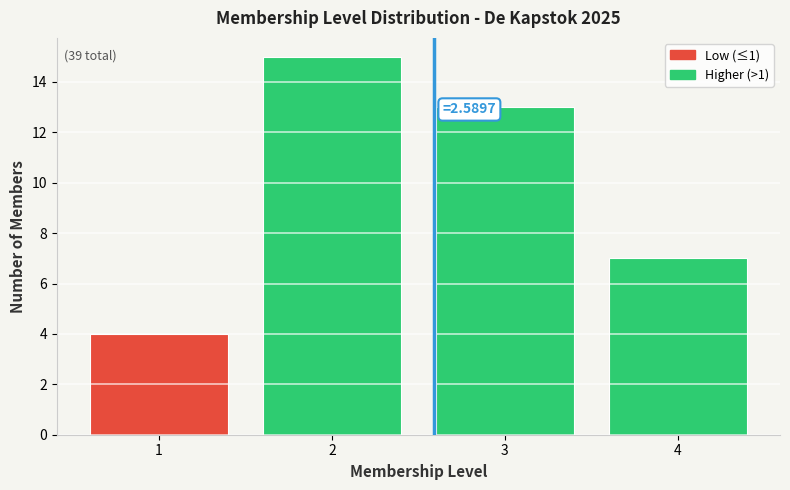

Over which range of the x-axis is the bar tallest?

1.5 to 2.5